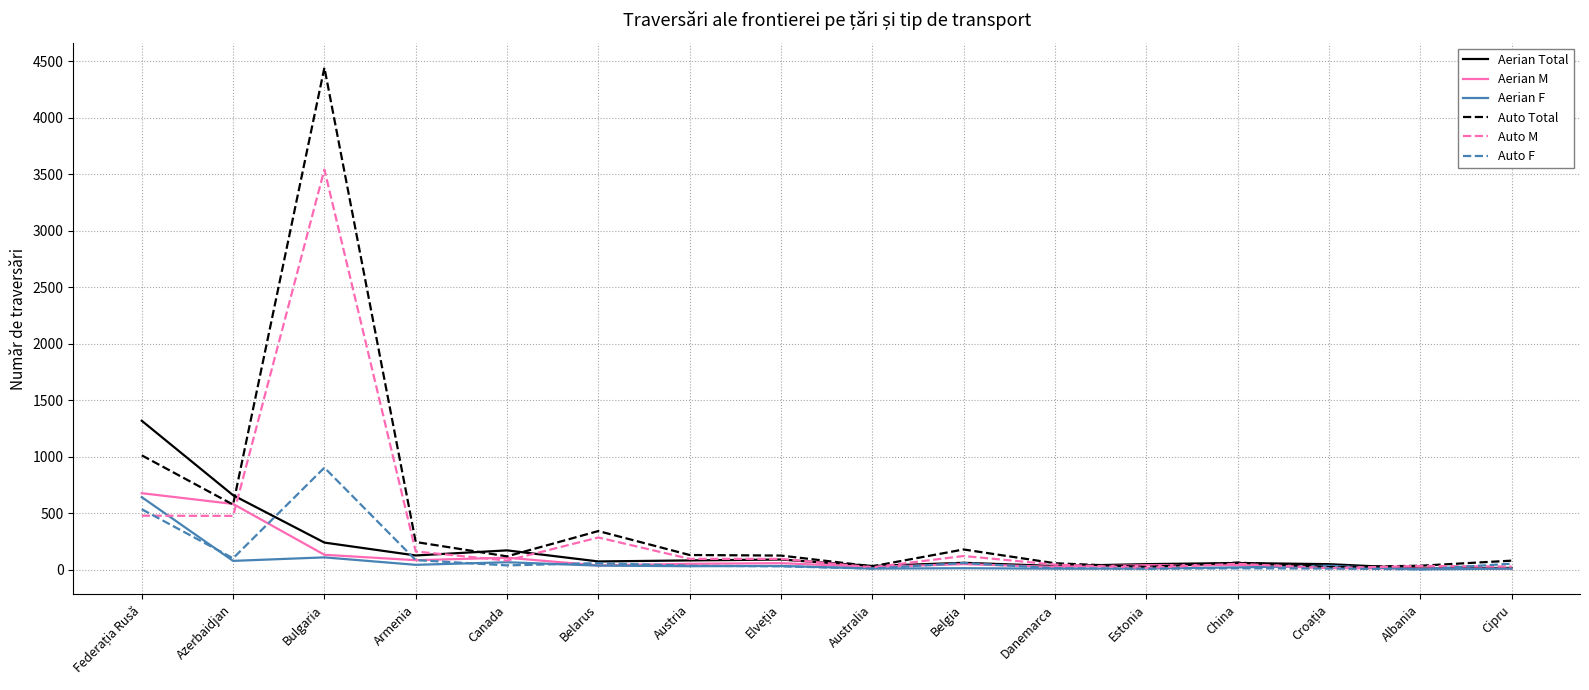

Is the value of Auto M at Cipru greater than the value of Aerian Total at Armenia?

No